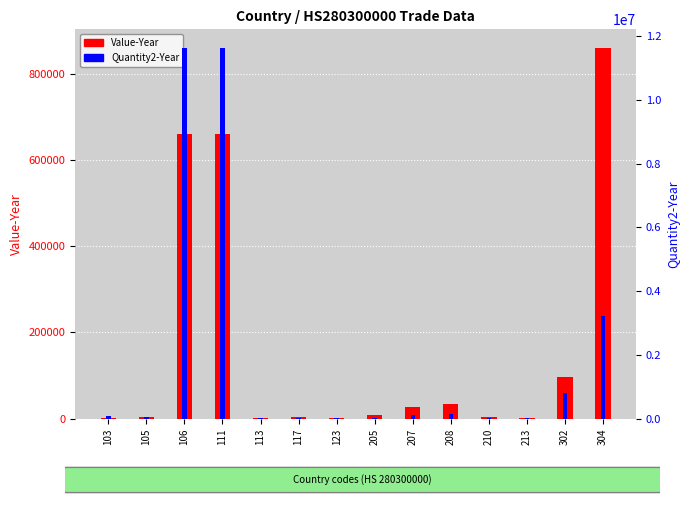

List the series in order of their overall mean, lowest first.

Value-Year, Quantity2-Year